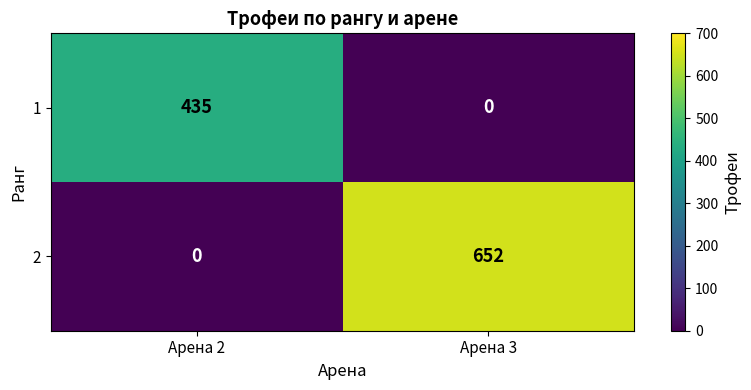

List the series in order of their peak value, highest first.

2, 1